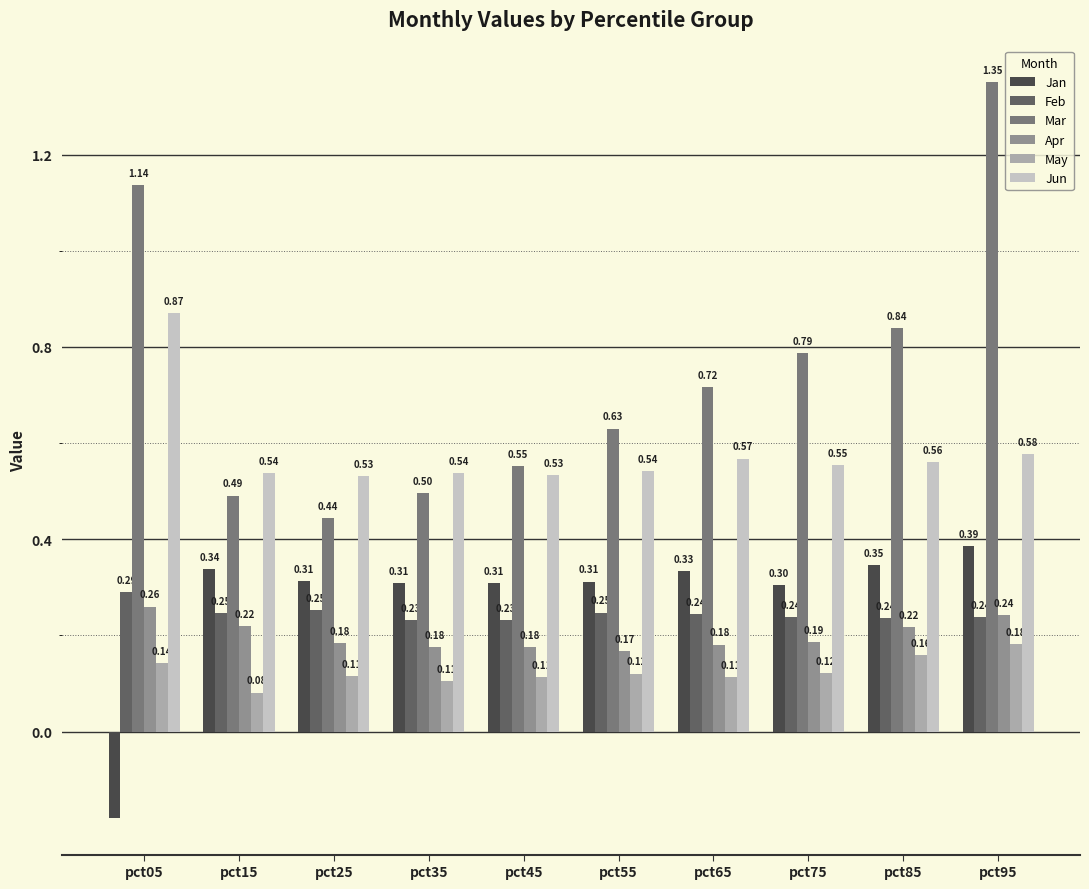

Which category has the highest value in the Jun series?

pct05